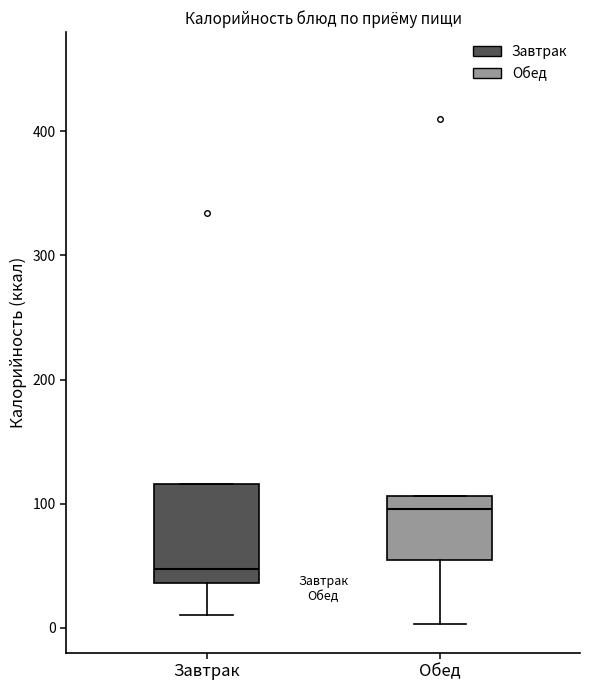

Which box is the tallest, from its lower edge to its upper edge?

Завтрак